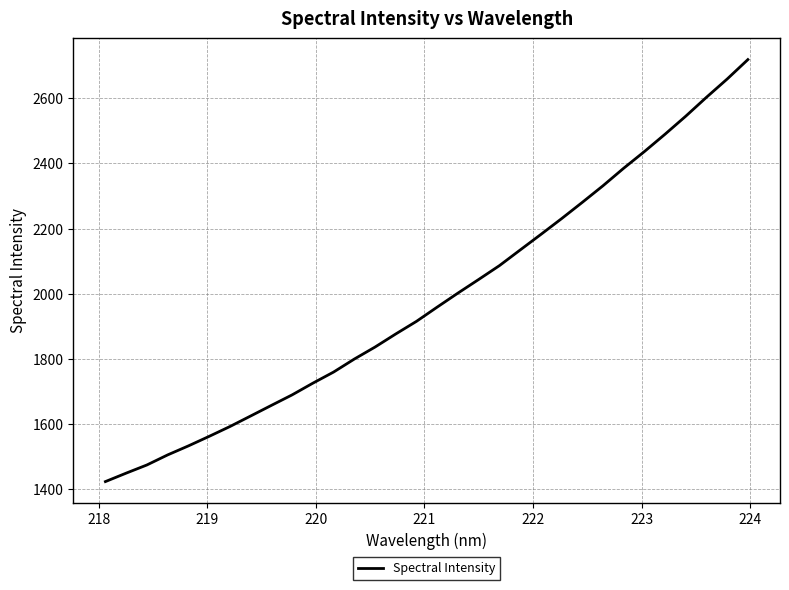

What is the greatest value displayed?

2718.7